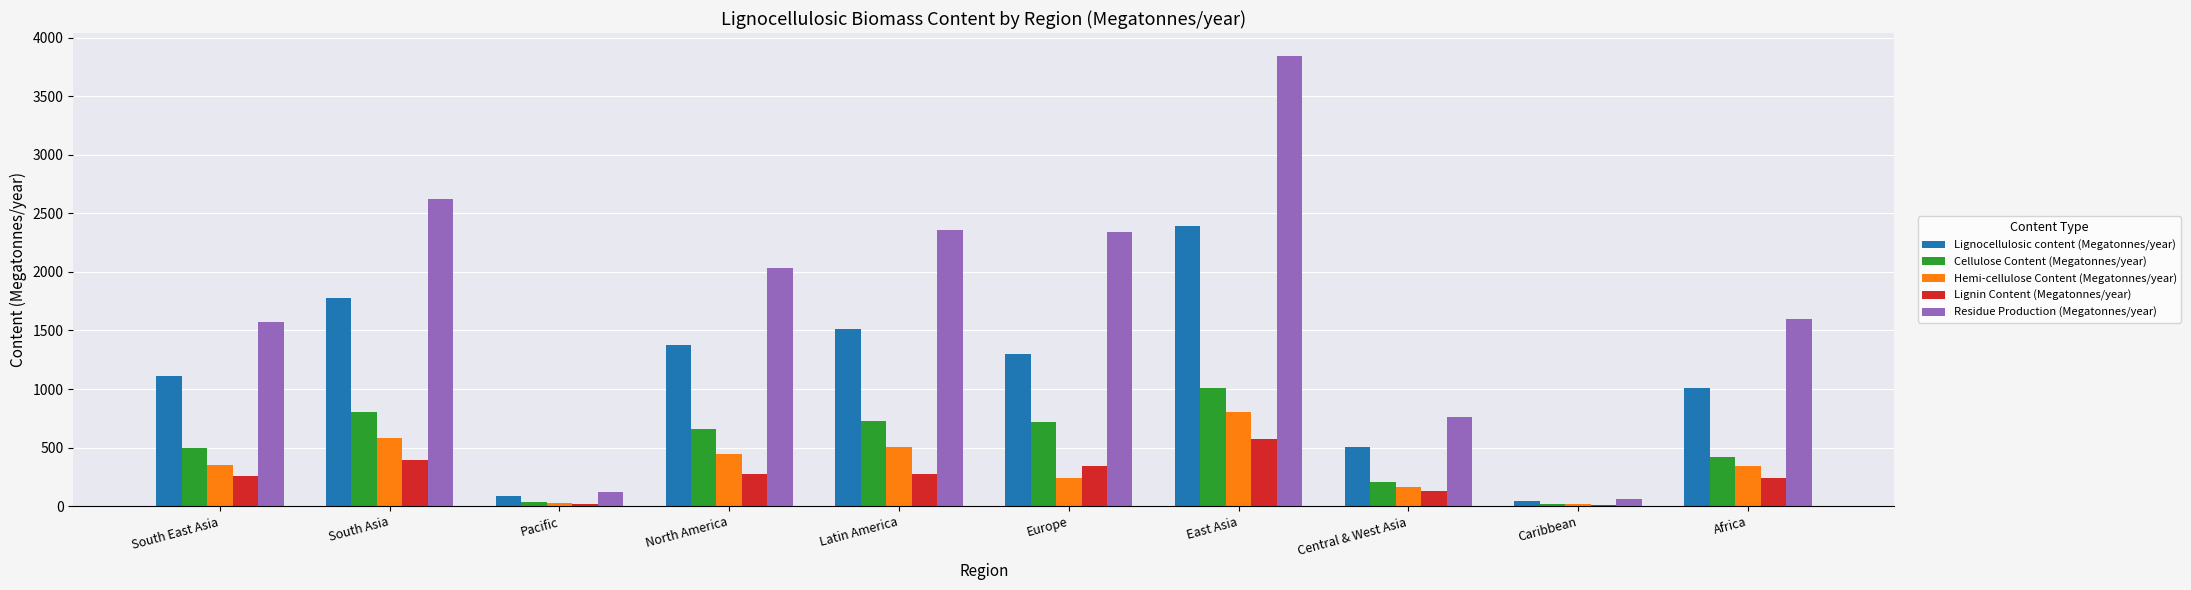

What is the maximum value shown in the chart?

3847.1